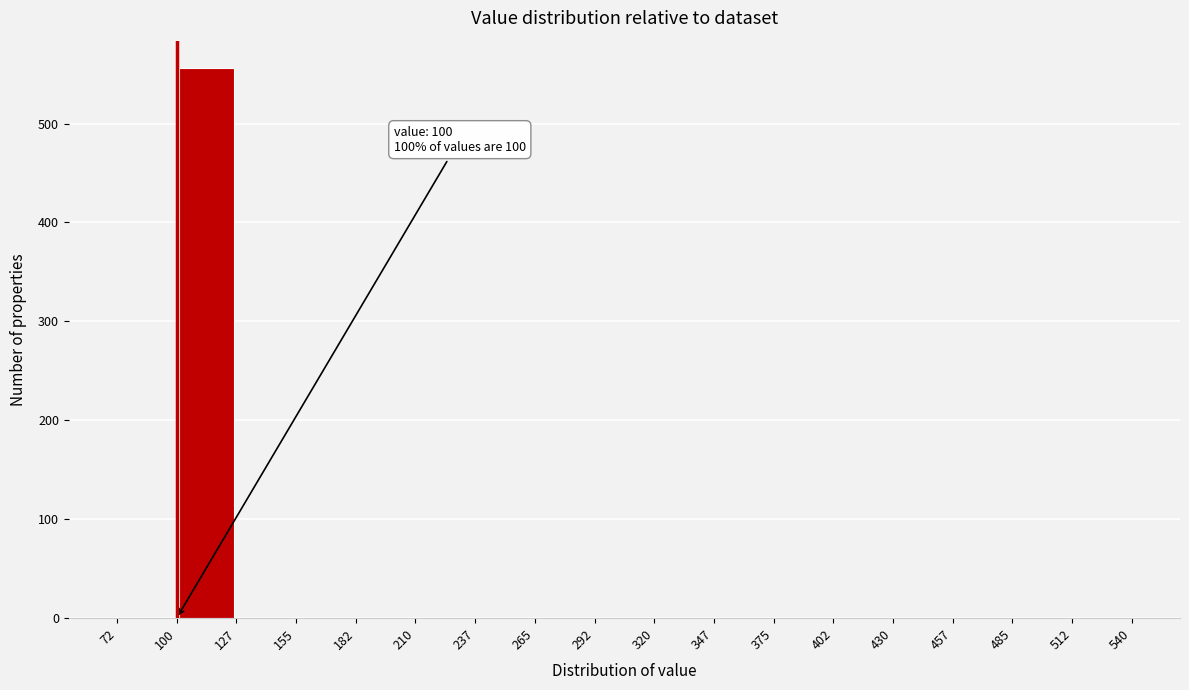

Which range on the x-axis has the tallest bar?

100 to 127